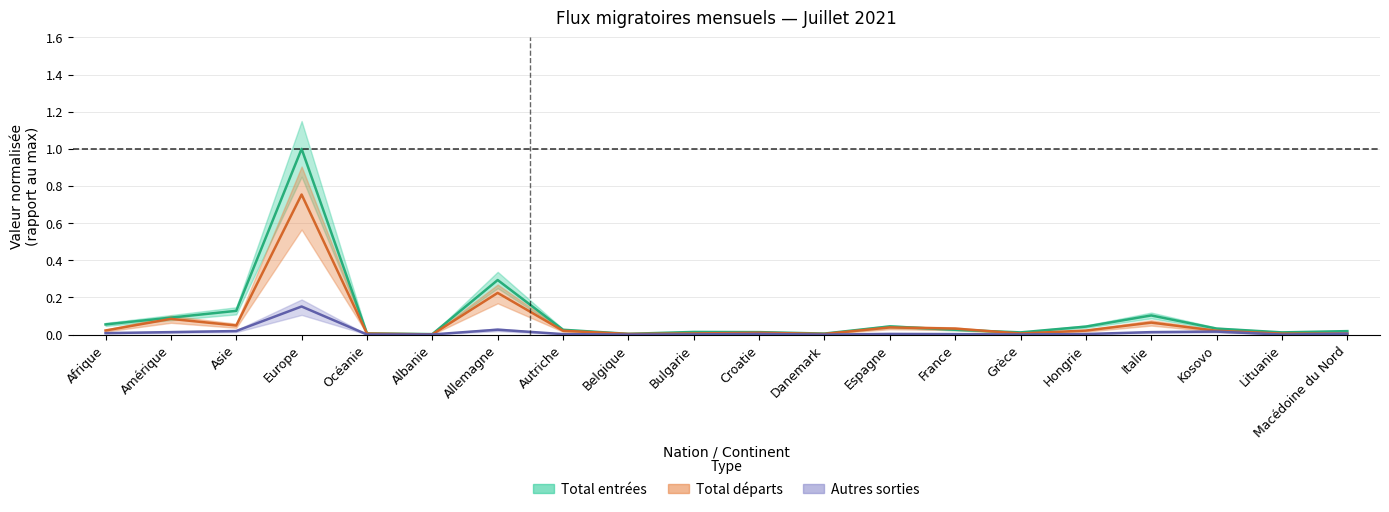

Reading right to left, transcribe all the data shown in this chart.

Total entrées: 0.0	0.0	0.0	0.1	0.0	0.0	0.0	0.0	0.0	0.0	0.0	0.0	0.0	0.3	0.0	0.0	1.0	0.1	0.1	0.1
Total départs: 0.0	0.0	0.0	0.1	0.0	0.0	0.0	0.0	0.0	0.0	0.0	0.0	0.0	0.2	0.0	0.0	0.8	0.0	0.1	0.0
Autres sorties: 0.0	0.0	0.0	0.0	0.0	0.0	0.0	0.0	0.0	0.0	0.0	0.0	0.0	0.0	0.0	0.0	0.2	0.0	0.0	0.0